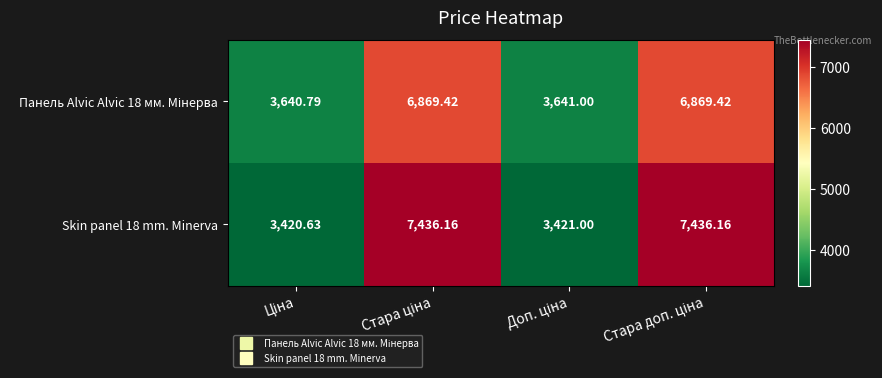

At how many categories does at least one series exceed 7114?

2